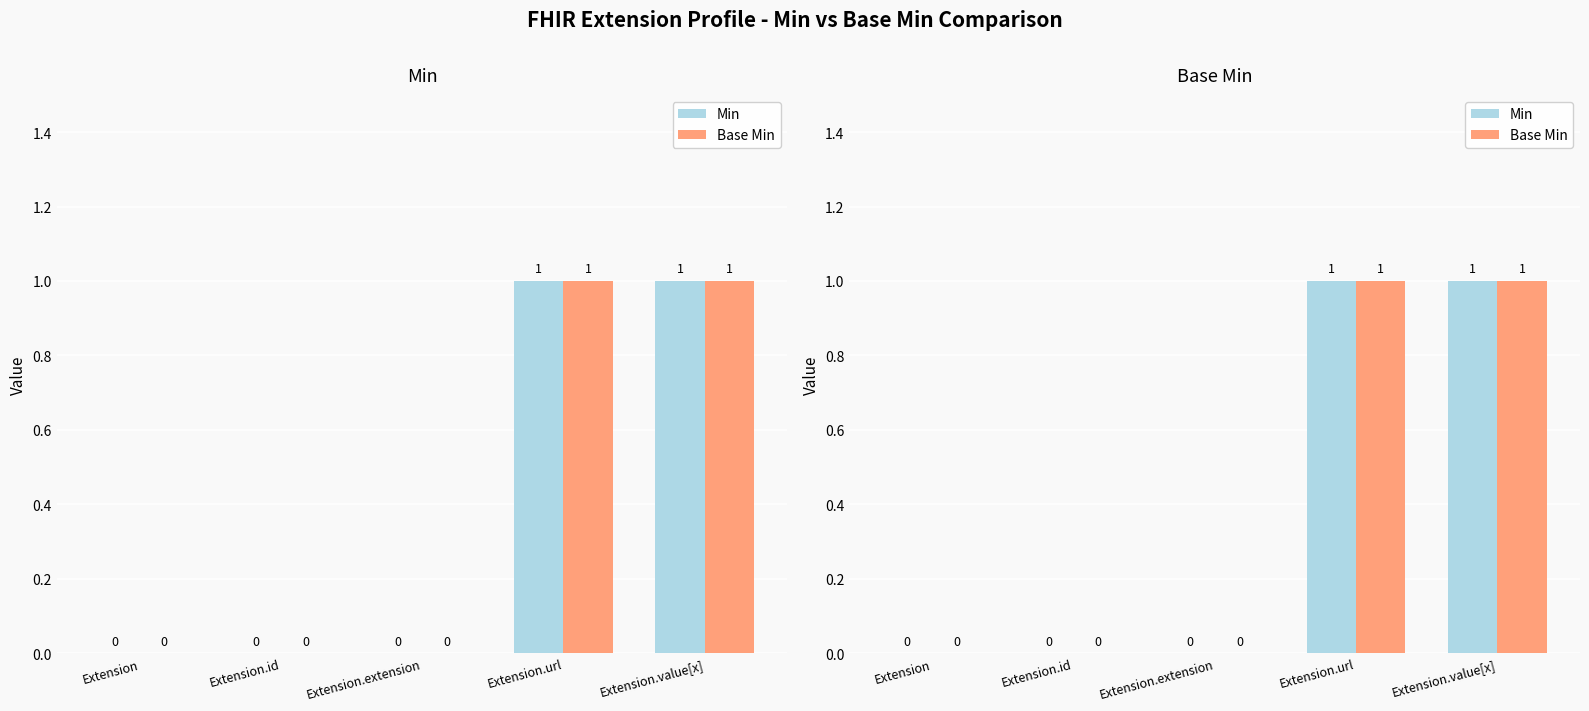

What is the sum of all Min values?

2